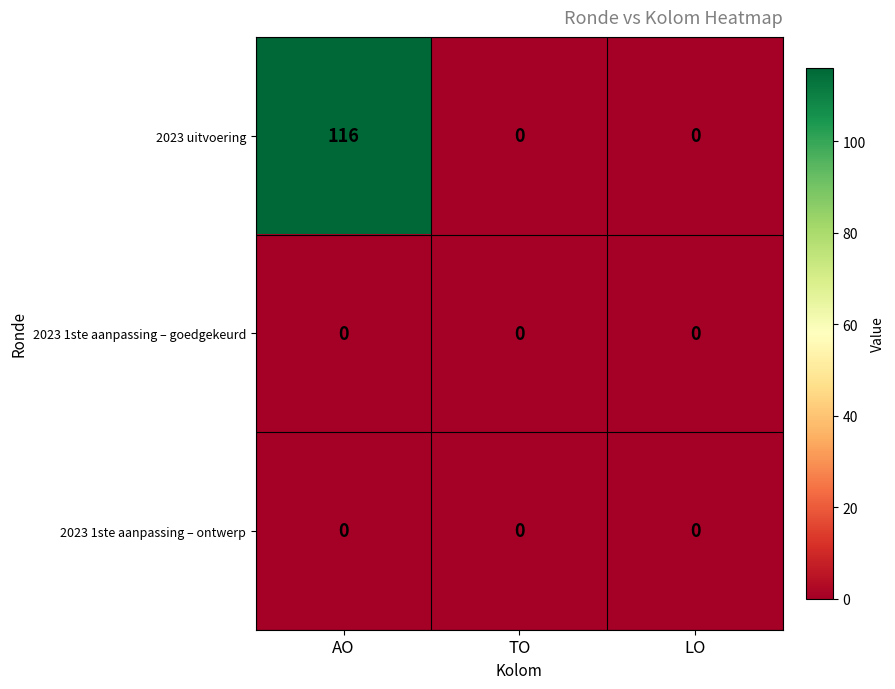

Reading left to right, what are all the values shown in this chart?

2023 uitvoering: AO=116	TO=0	LO=0
2023 1ste aanpassing – goedgekeurd: AO=0	TO=0	LO=0
2023 1ste aanpassing – ontwerp: AO=0	TO=0	LO=0